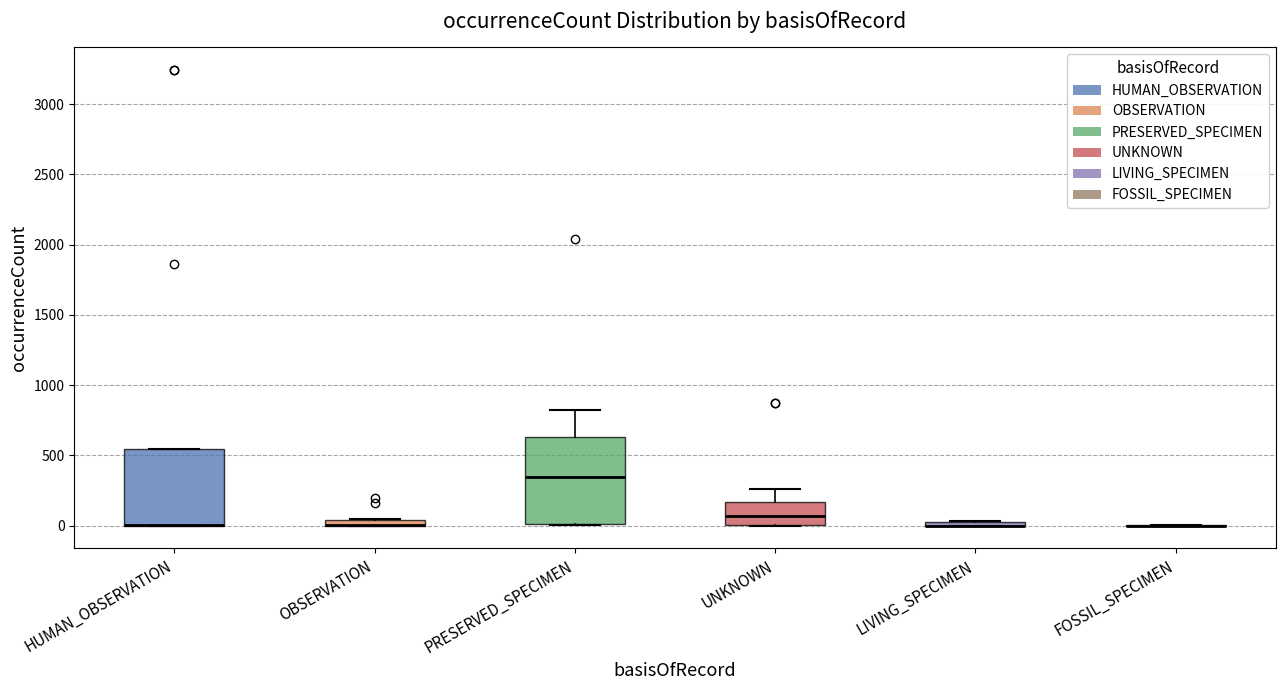

Which box is the tallest, from its lower edge to its upper edge?

PRESERVED_SPECIMEN